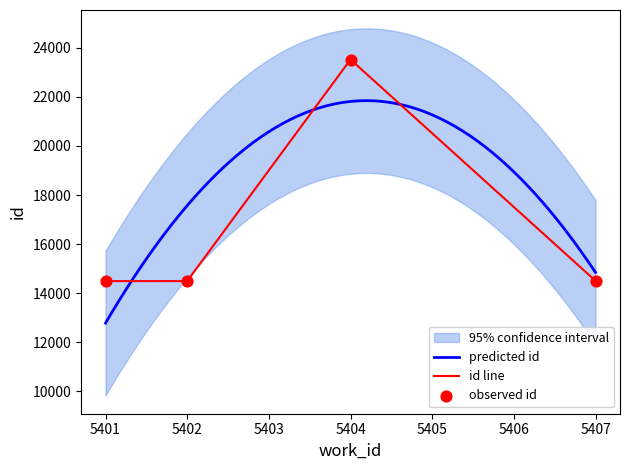

Which series has the largest total across all categories?

id